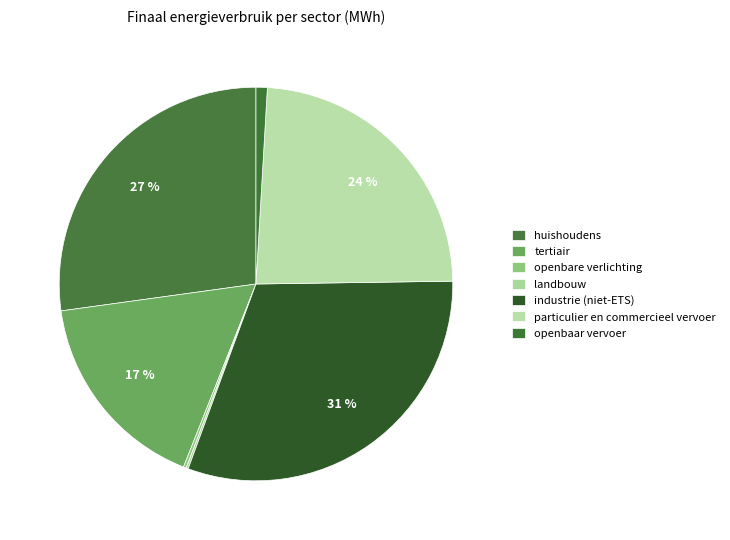

Which category has the biggest portion of the pie?

industrie (niet-ETS)